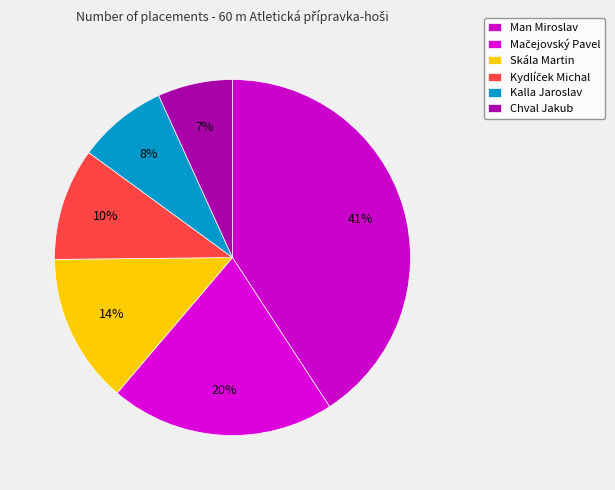

How many segments does this pie chart have?

6